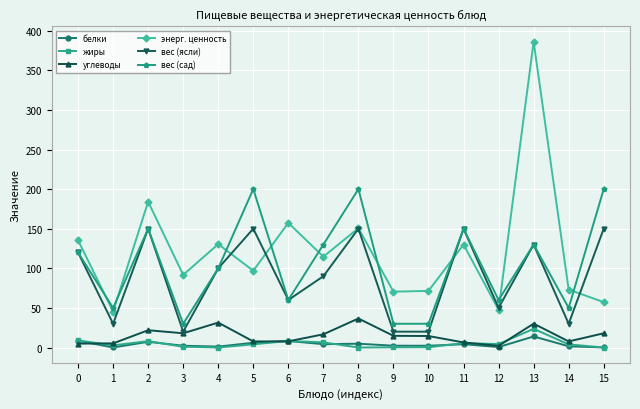

What is the sum of the жиры values at 12 and 1?

7.0